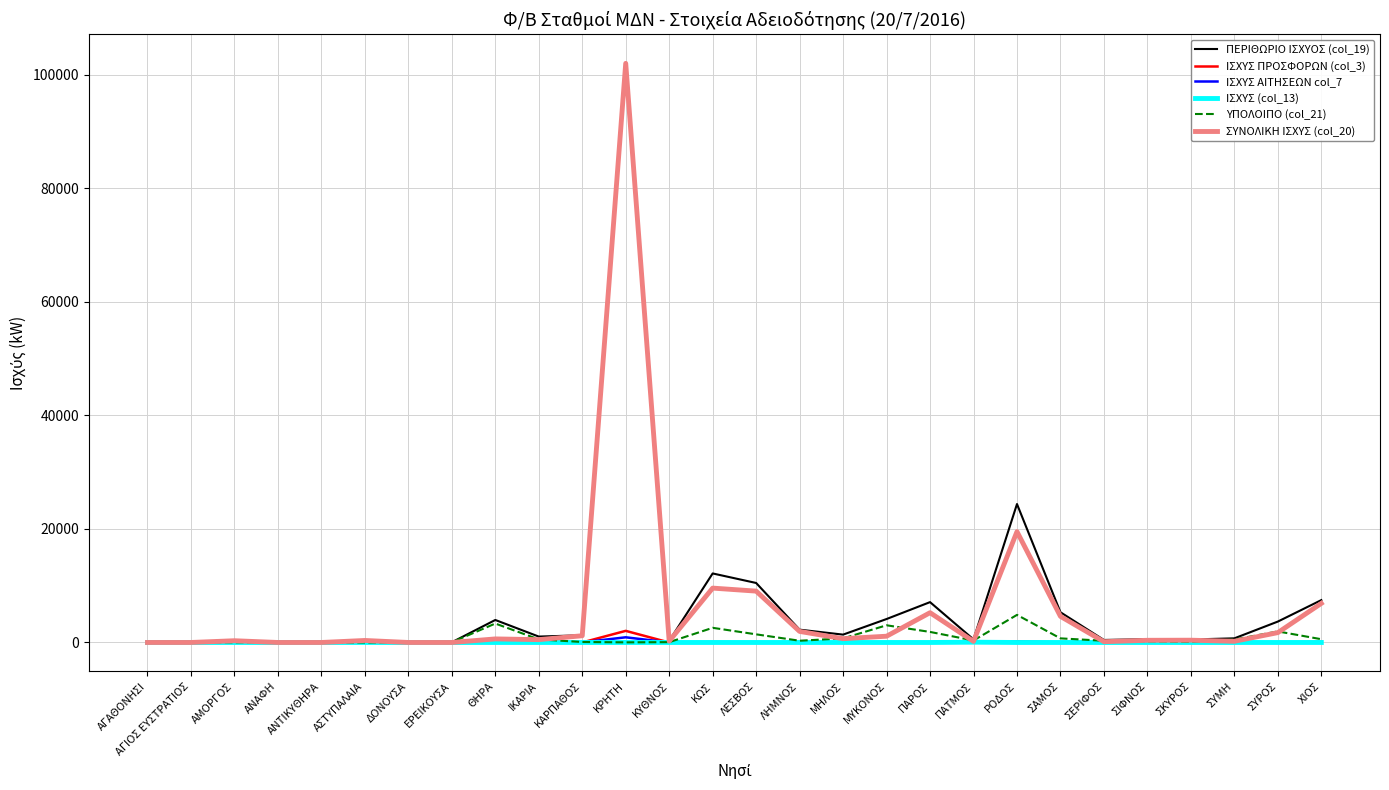

What is the sum of all ΣΥΝΟΛΙΚΗ ΙΣΧΥΣ (col_20) values?

166909.8